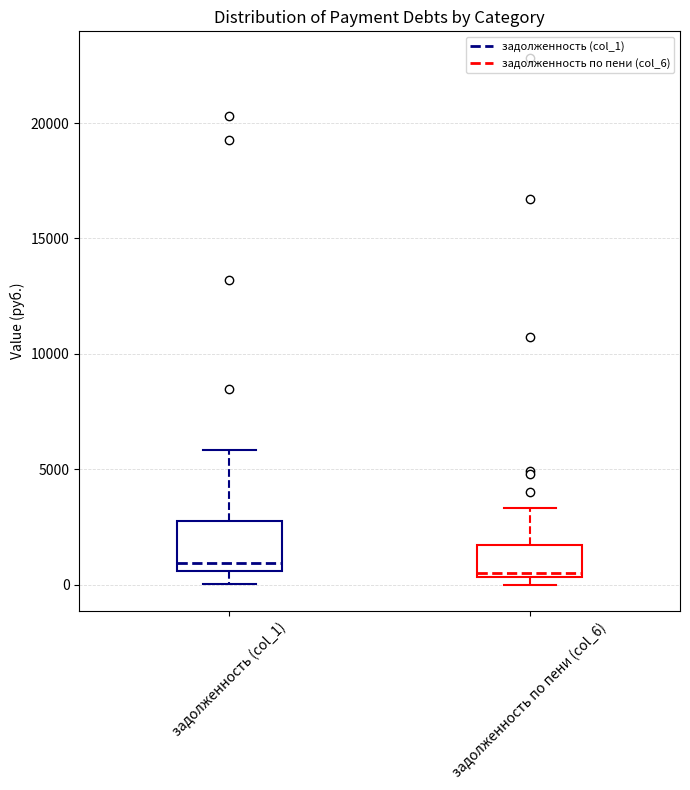

Which box is the tallest, from its lower edge to its upper edge?

задолженность (col_1)